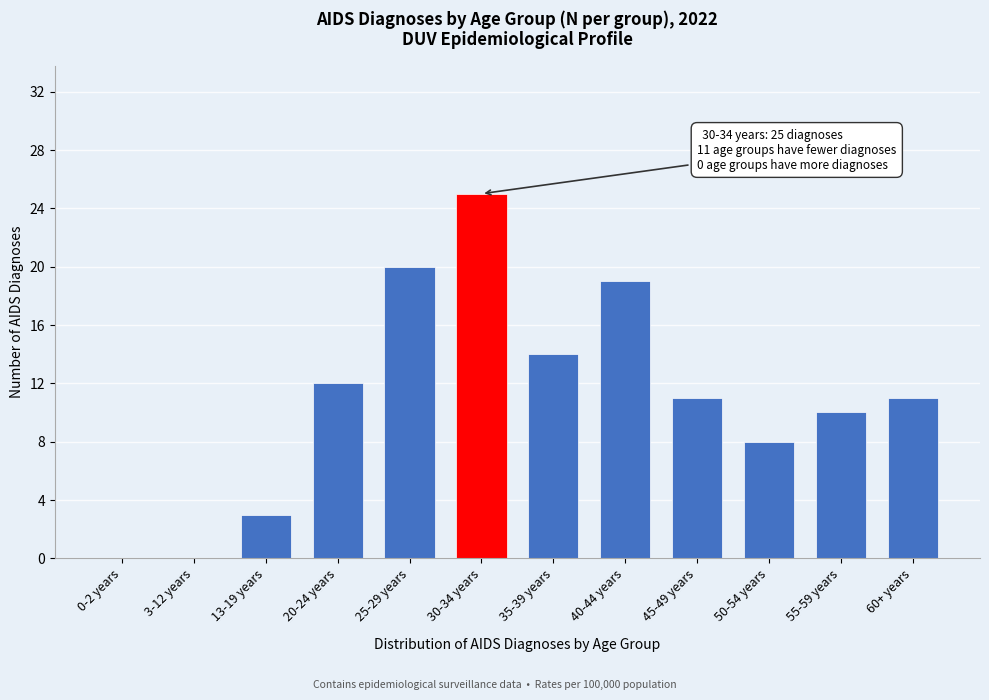

Reading left to right, extract all data points from this chart.

0-2 years=0	3-12 years=0	13-19 years=3	20-24 years=12	25-29 years=20	30-34 years=25	35-39 years=14	40-44 years=19	45-49 years=11	50-54 years=8	55-59 years=10	60+ years=11